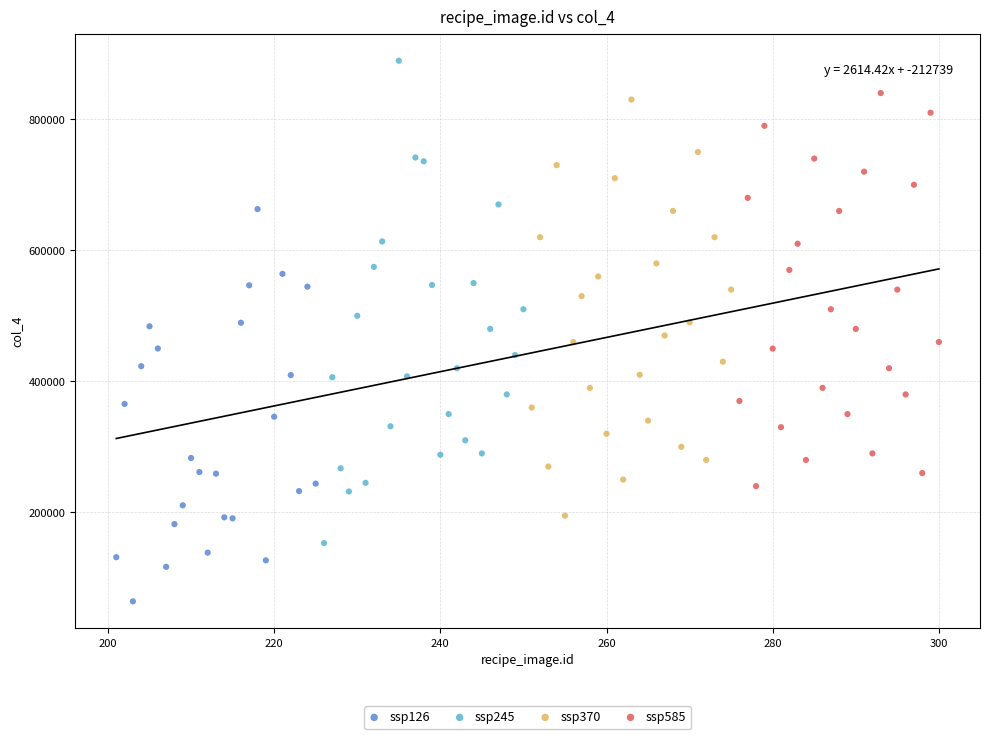

Which series has the widest spread of Y values?

ssp245